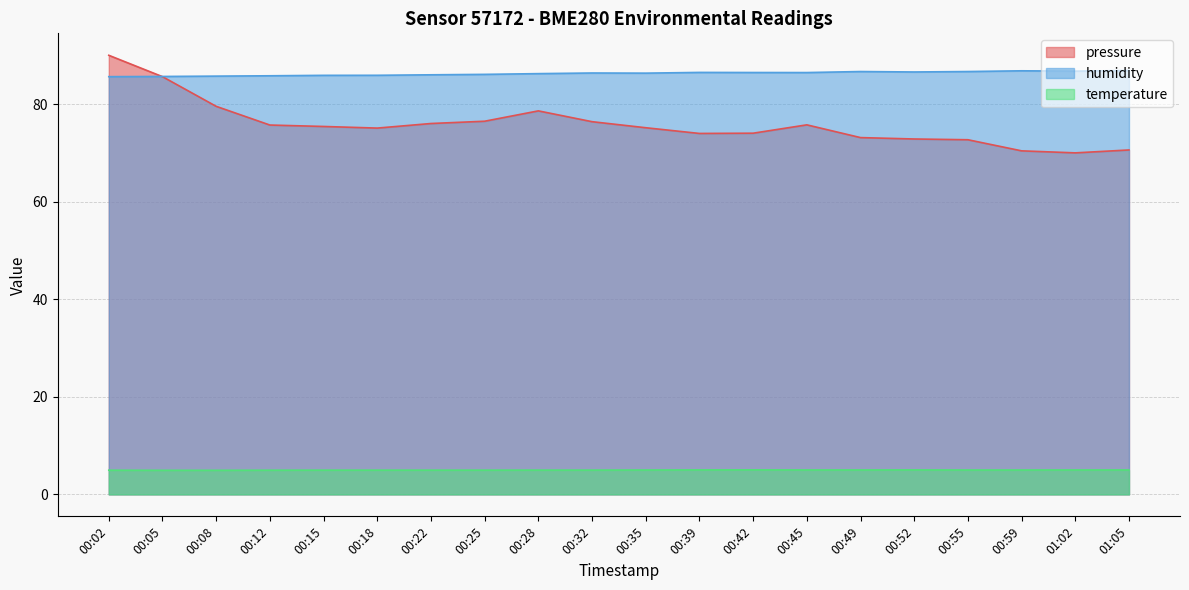

Where is humidity nearest to the value 86?

00:22